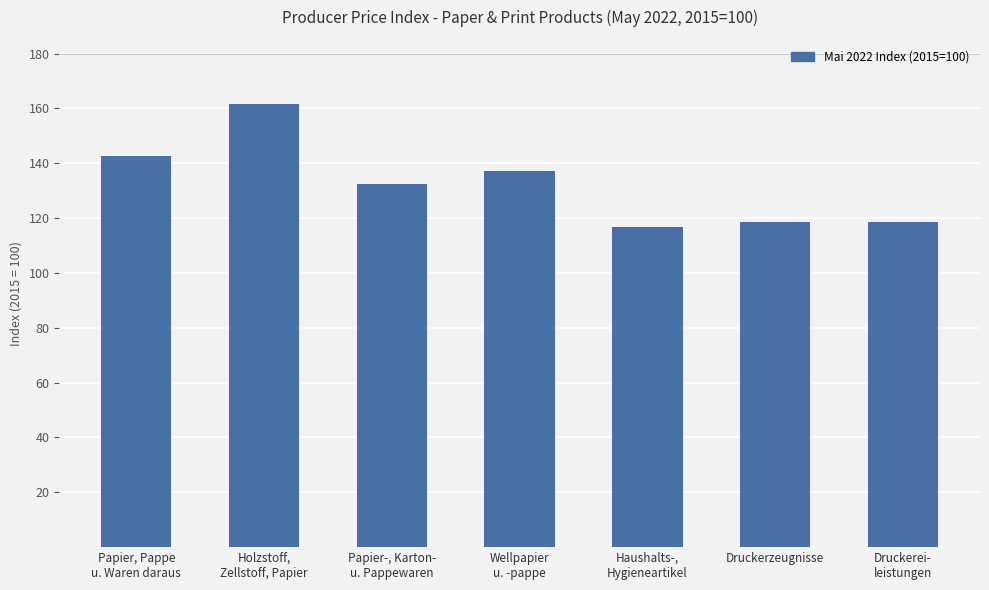

What is the difference between the second highest and minimum values?

25.7